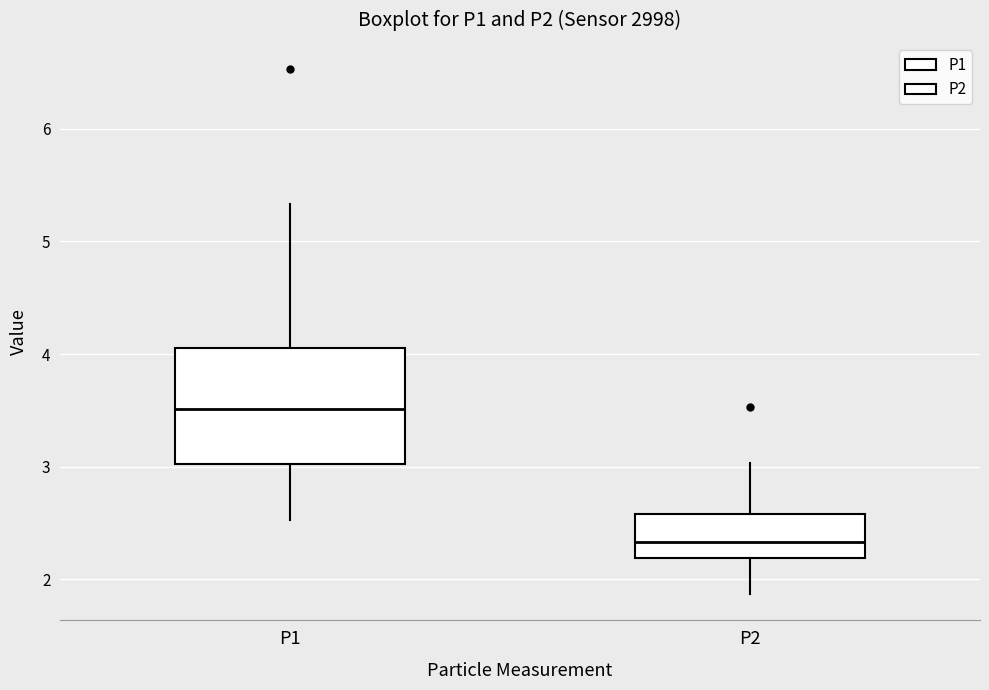

Reading left to right, read every box against the y-axis: the position of its median line, the range the box covers, and the ends of its whiskers. The values are not printed on the chart, so give them approximately, as read against the axis.

P1: median 3.5, box 3.0 to 4.1, whiskers 2.5 to 5.3
P2: median 2.3, box 2.2 to 2.6, whiskers 1.9 to 3.0